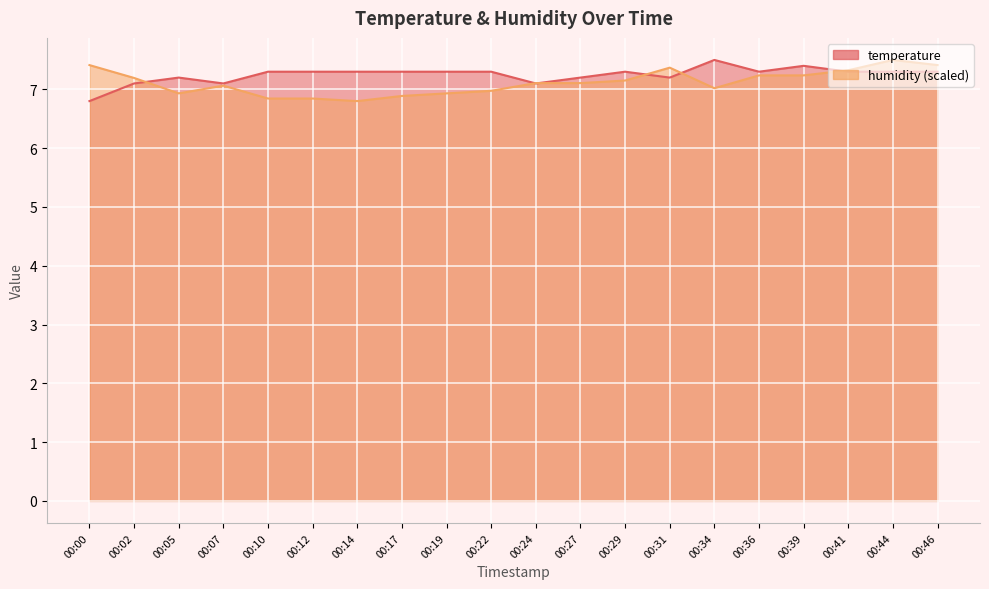

What is the sum of all humidity values?

142.3